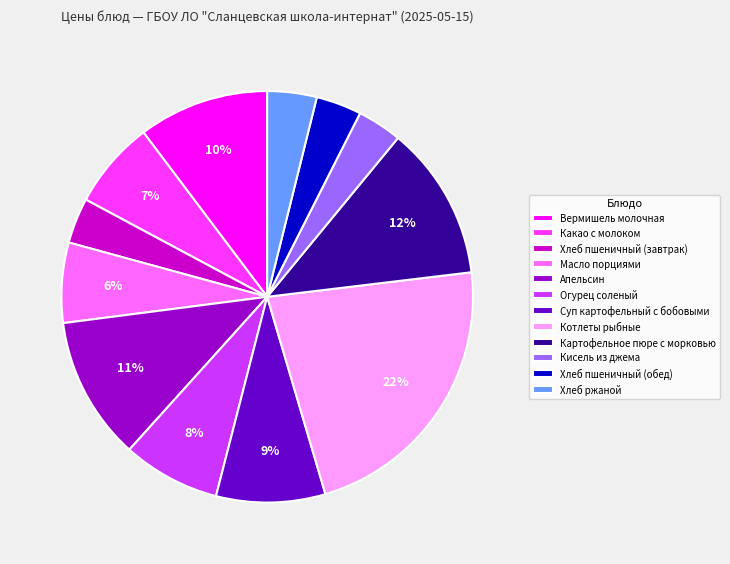

Combined, do Кисель из джема and Масло порциями account for over 50%?

No